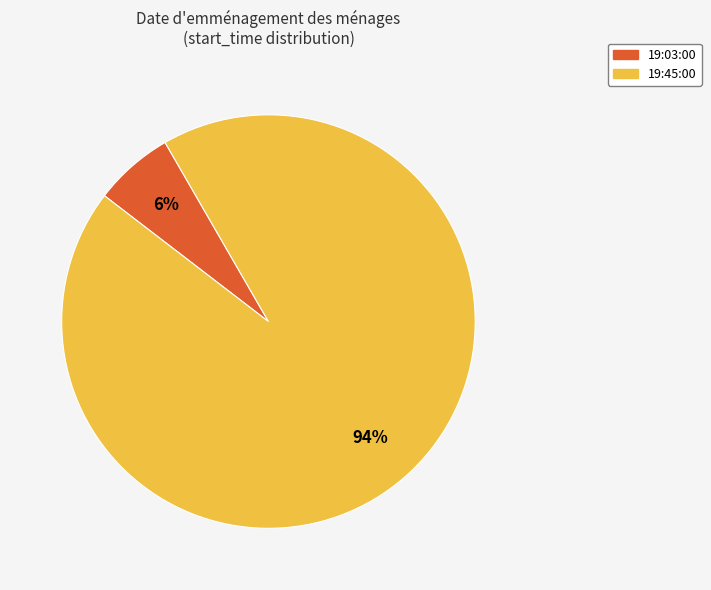

Approximately how many times larger is the value at 19:03:00 compared to 19:45:00?

0.1